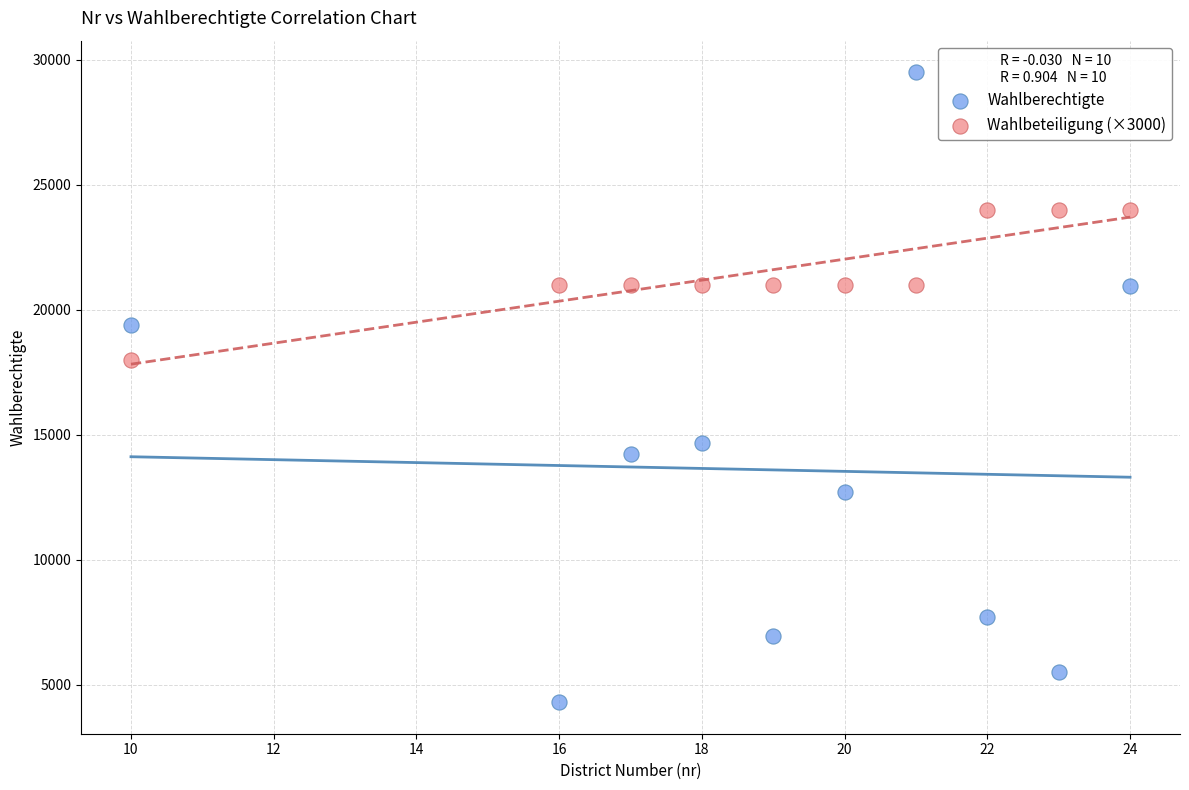

What are all the series names shown in the legend?

Wahlberechtigte, Wahlbeteiligung (×3000)